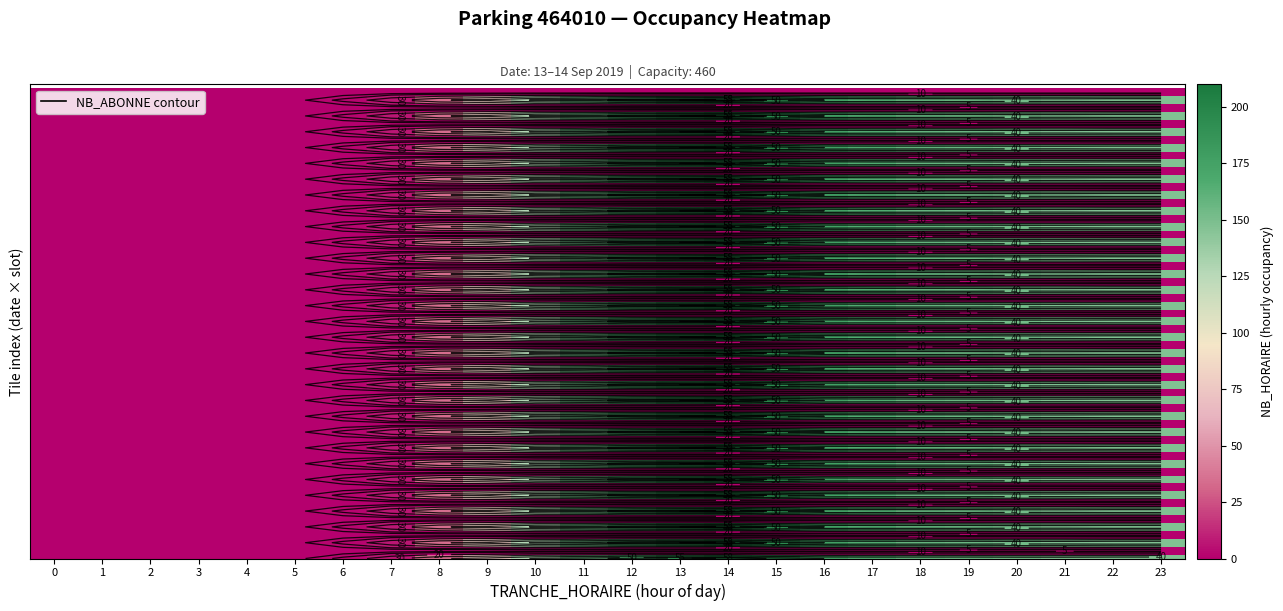

What is the spread (max minus min) of values at 13?

141